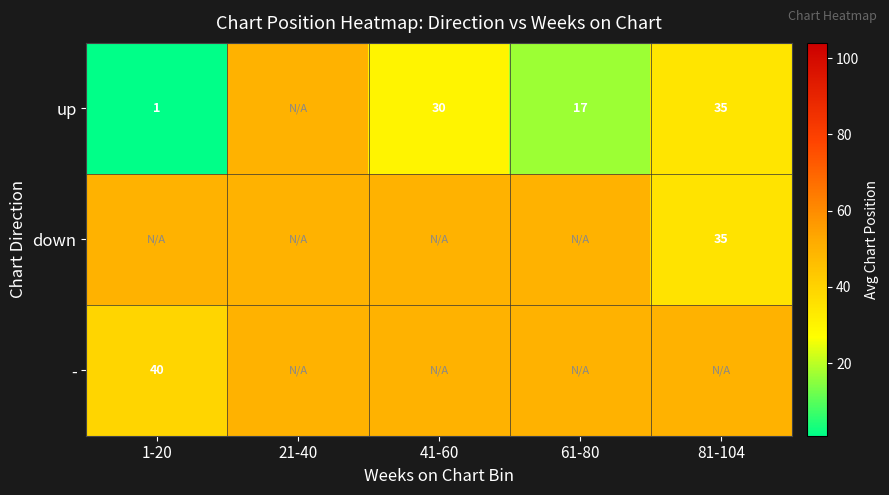

What is the sum of the up values at 1-20 and 61-80?

18